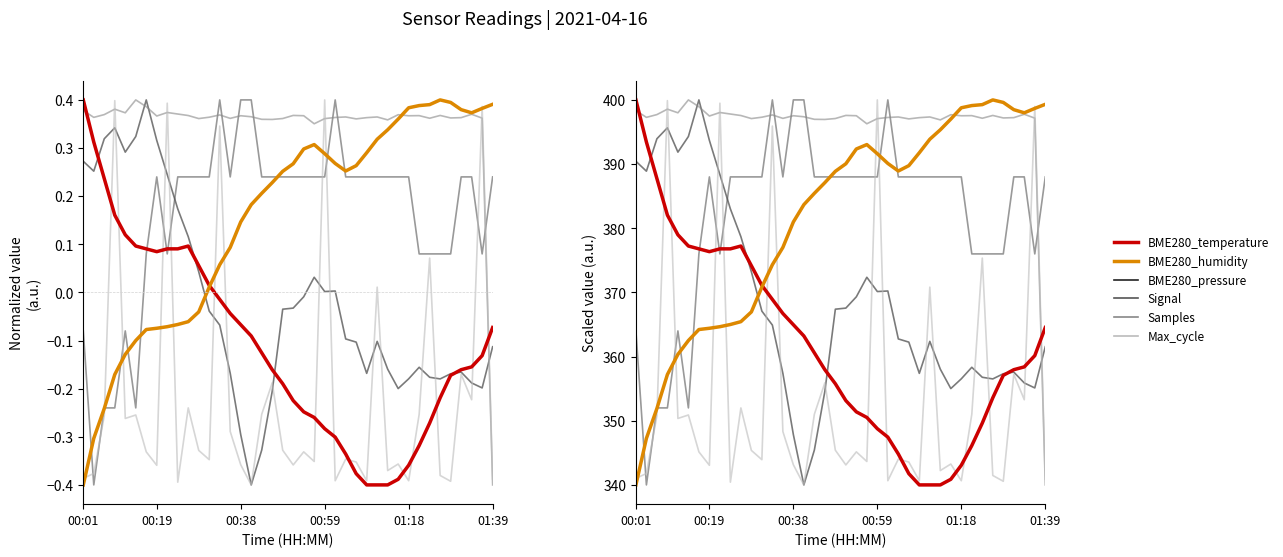

True or false: BME280_pressure has more than 1 interior local peaks.

True